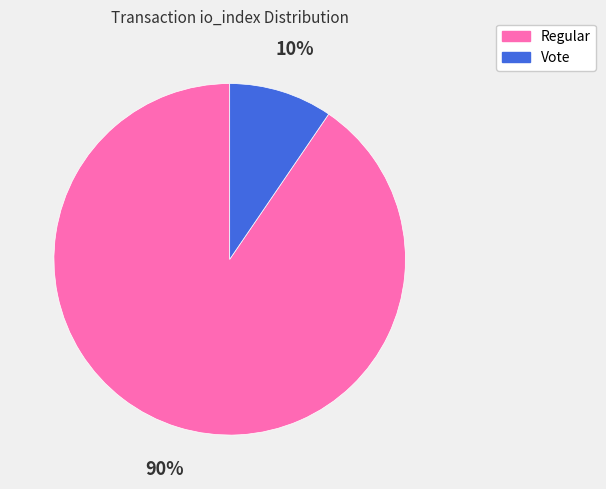

Does any single category account for the majority?

Yes